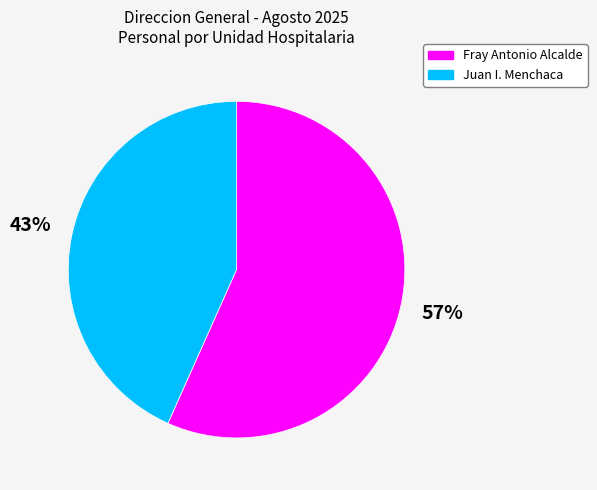

Which slice represents more than half of the pie?

Fray Antonio Alcalde